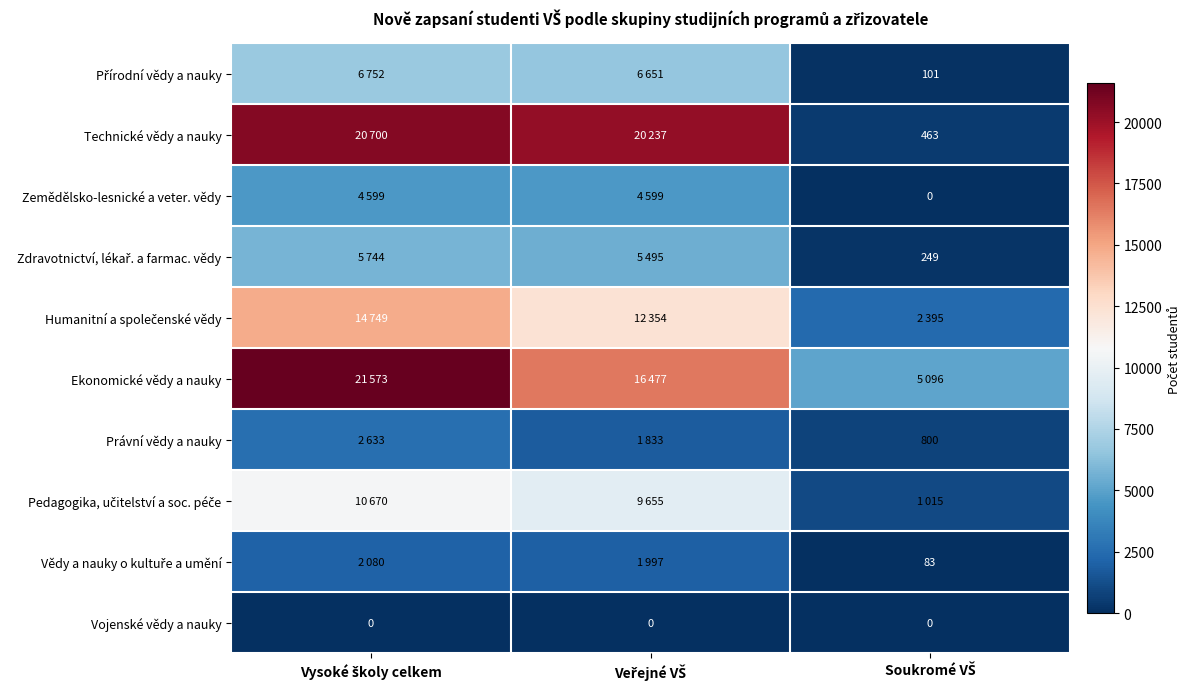

Read the Vědy a nauky o kultuře a umění value at Vysoké školy celkem, to the nearest 10.

2080